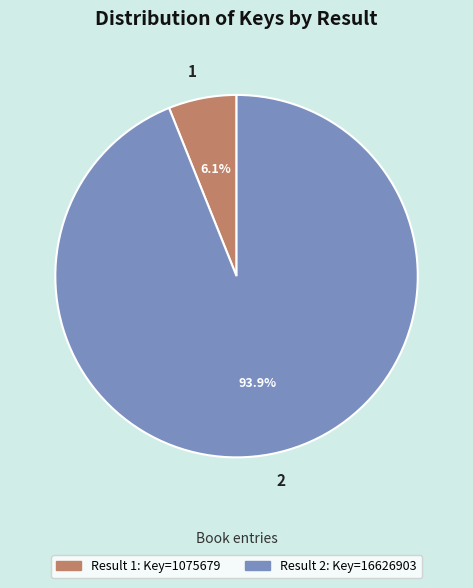

Rank the categories by value from lowest to highest.

1, 2